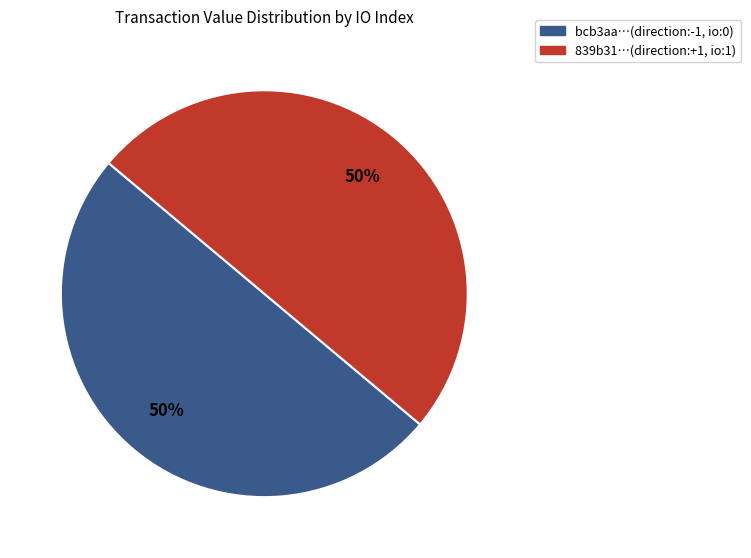

Count the number of slices in the pie.

2